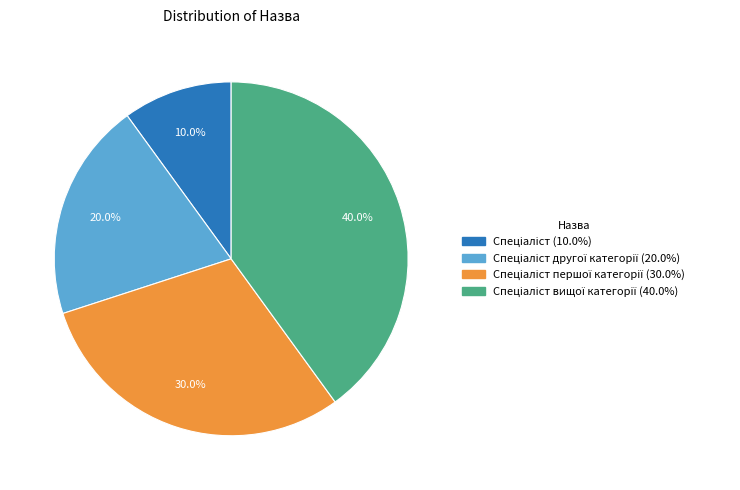

Is there a majority slice in this chart?

No